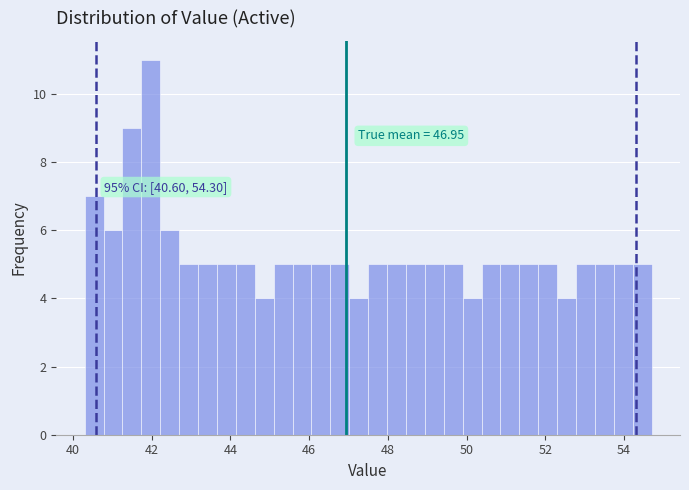

Around what value on the x-axis is the tallest bar? Give the approximate position of its centre, as read against the axis.

42.0